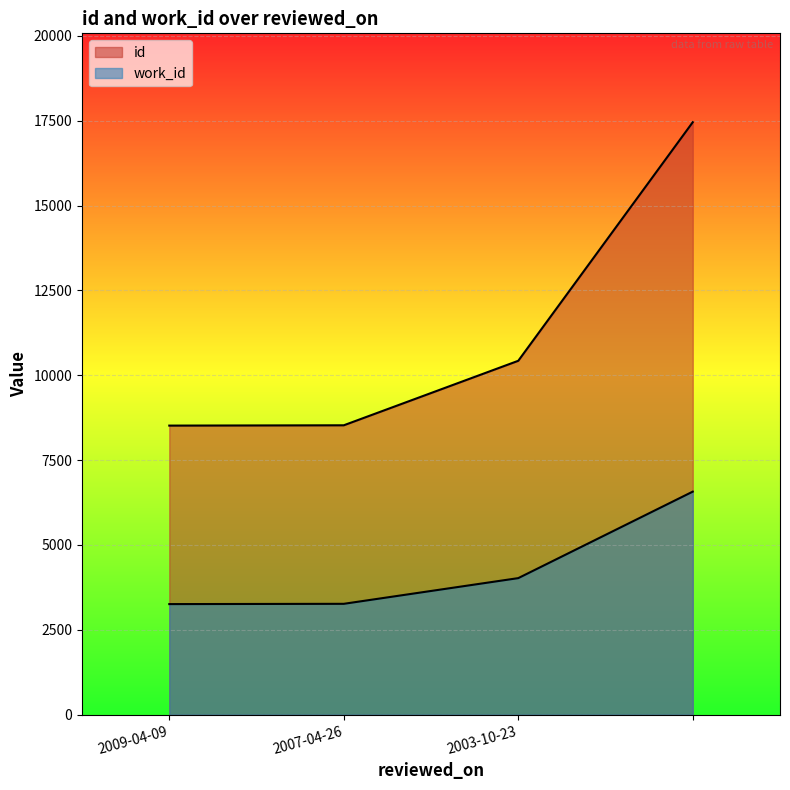

What is the sum of all id values?

44923